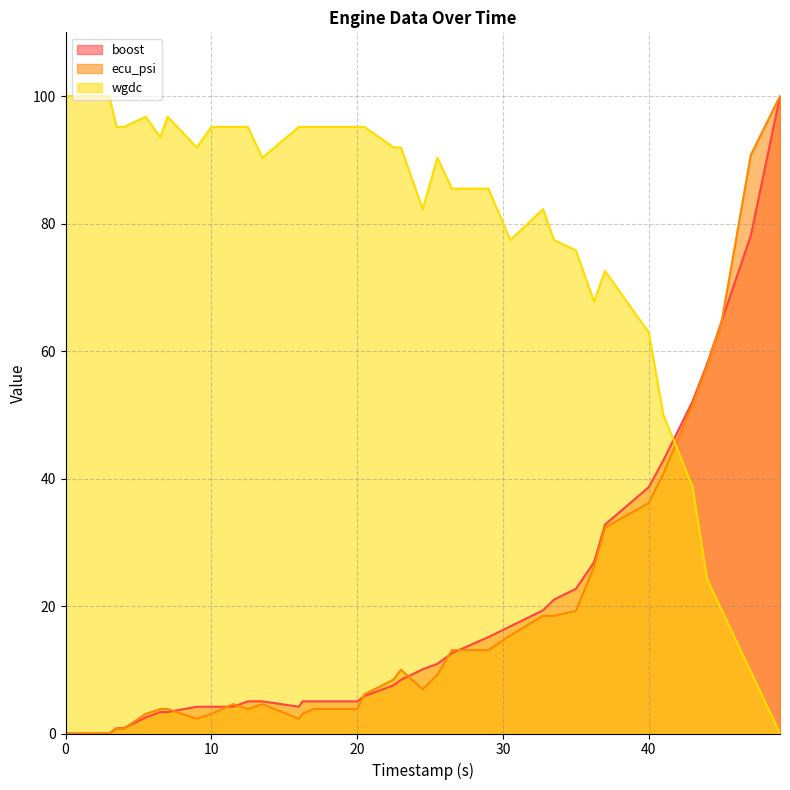

Count the number of data series in this chart.

3